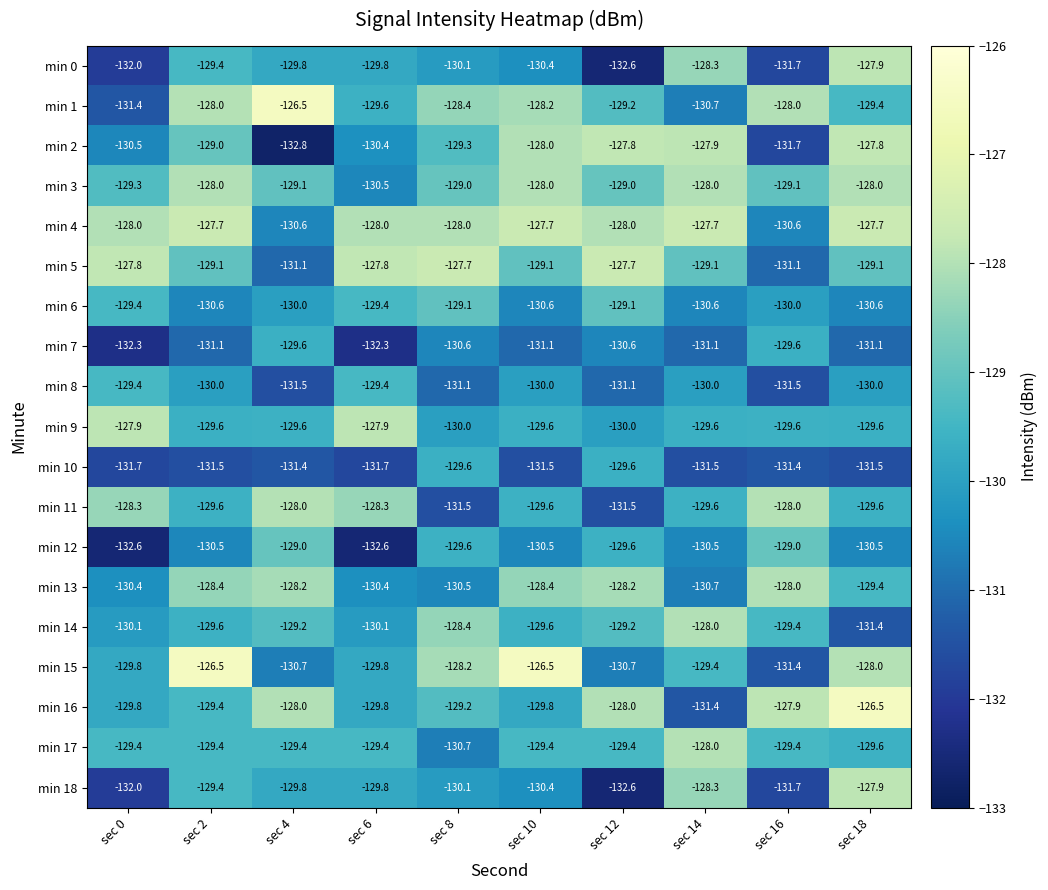

What is the total value across all series at sec 4?

-2464.3